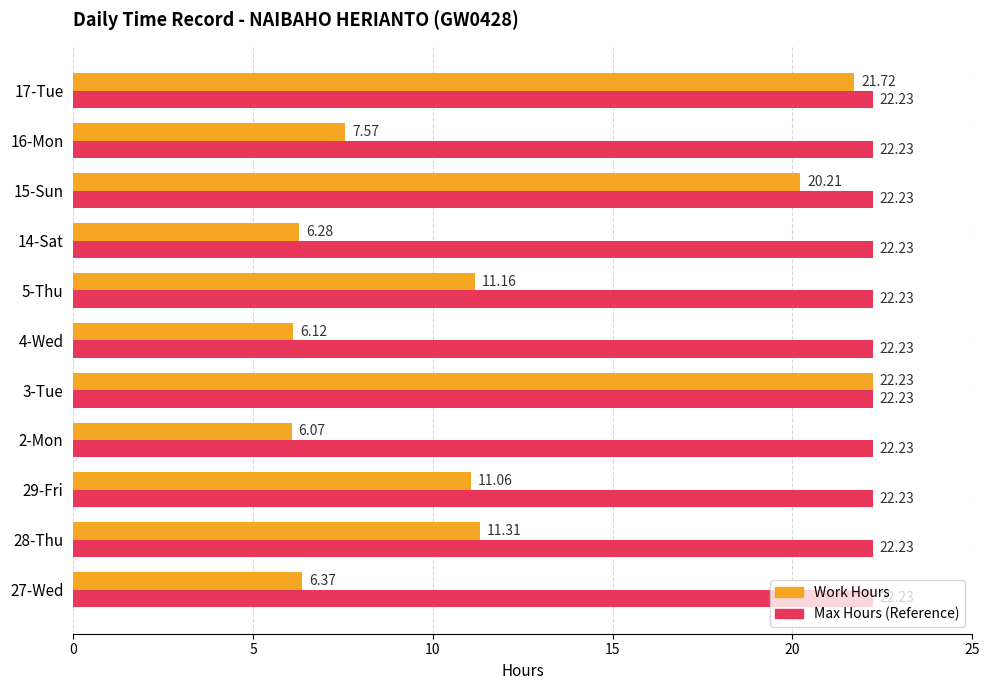

Rank the series by their average value, from lowest to highest.

Work Hours, Max Hours (Reference)